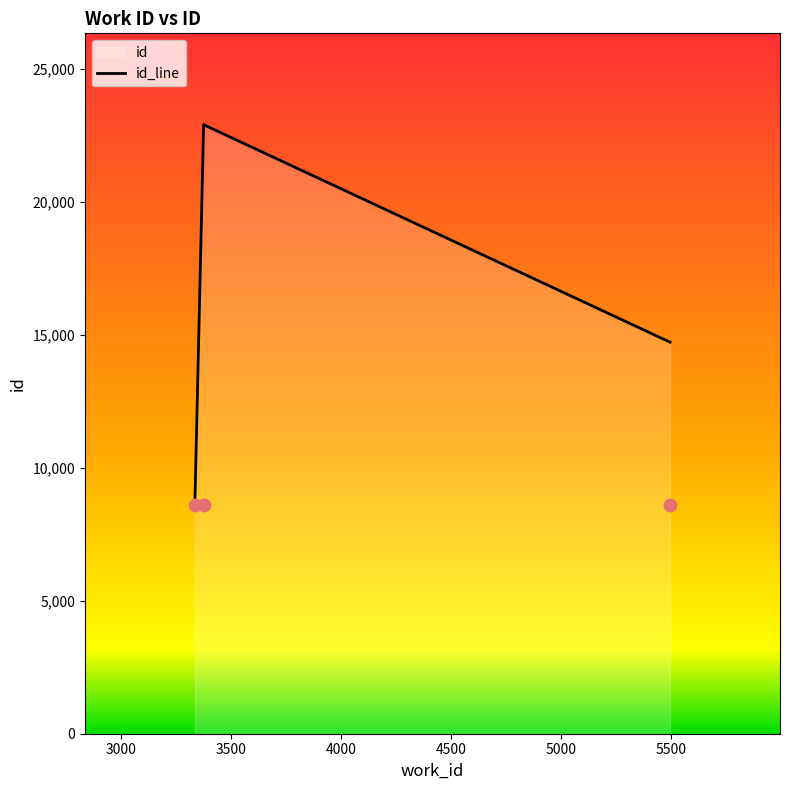

Between 3376 and 5497, which is larger?

3376